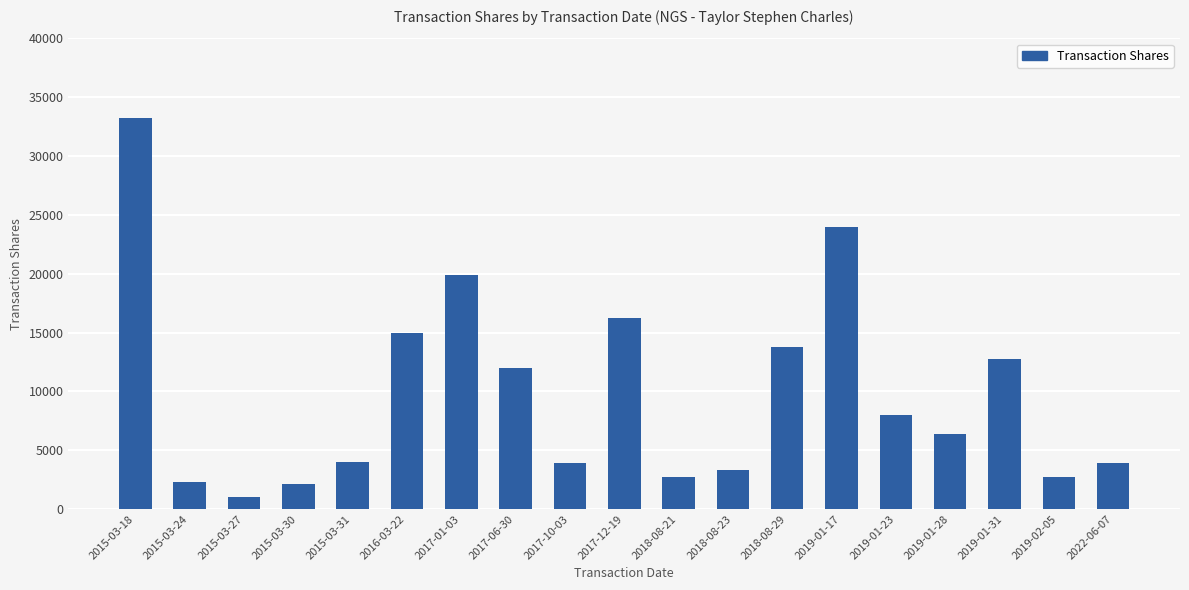

The chart shows a value of 8025 at 2019-01-23. True or false?

True